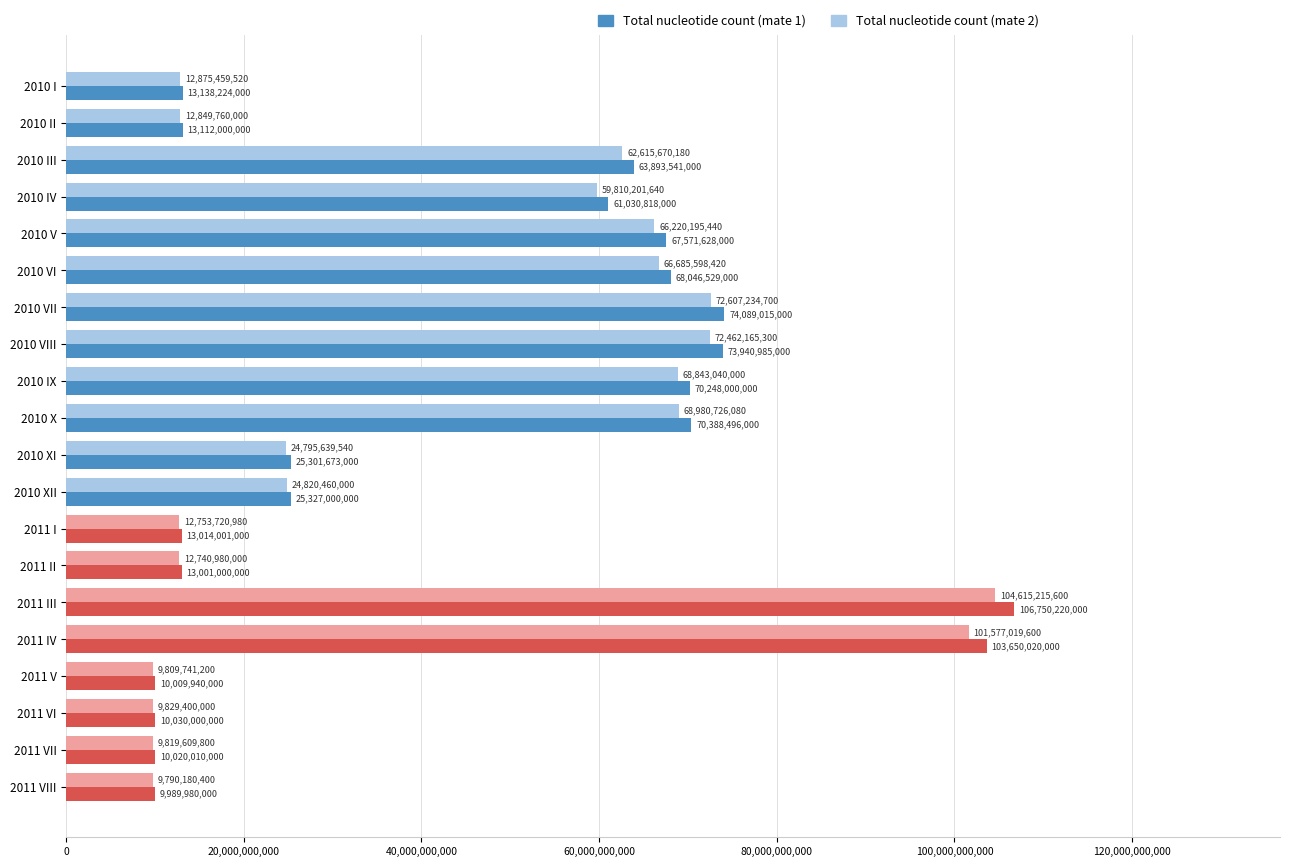

What is the difference between the maximum and second lowest values in the Total nucleotide count (mate 1) series?

96740280000.0